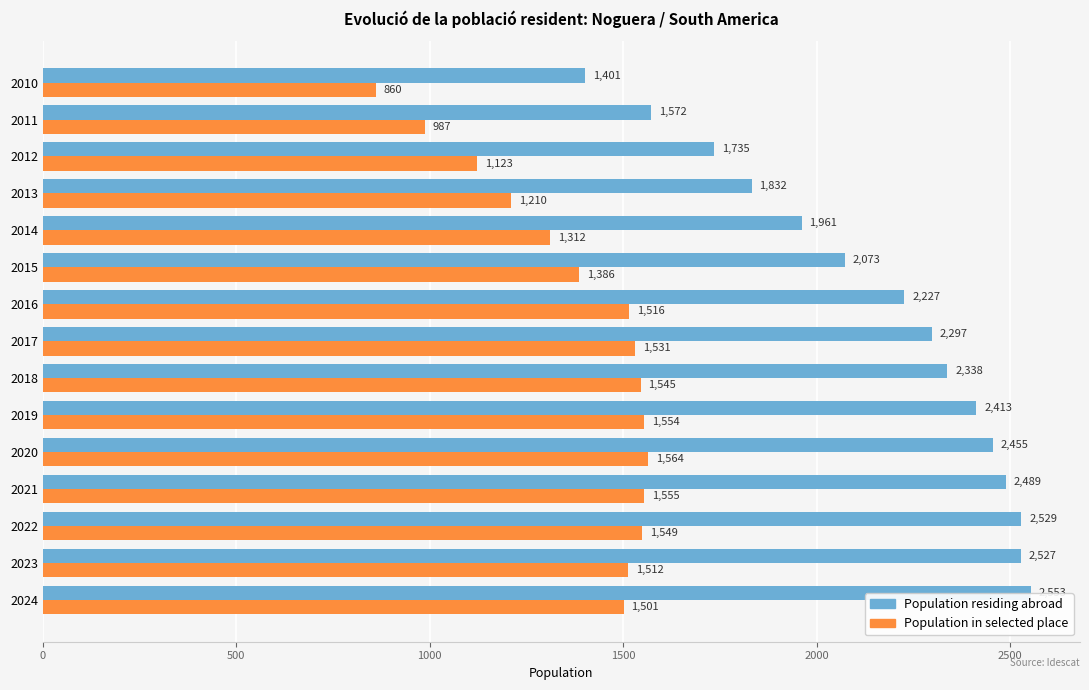

What is the average value of the Population residing abroad series?

2160